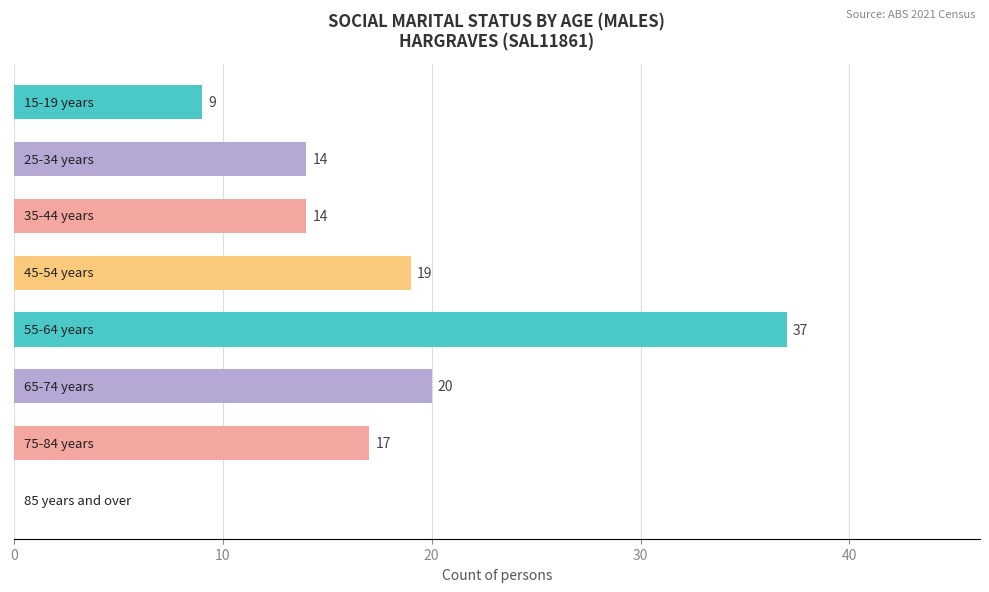

What is the greatest value displayed?

37